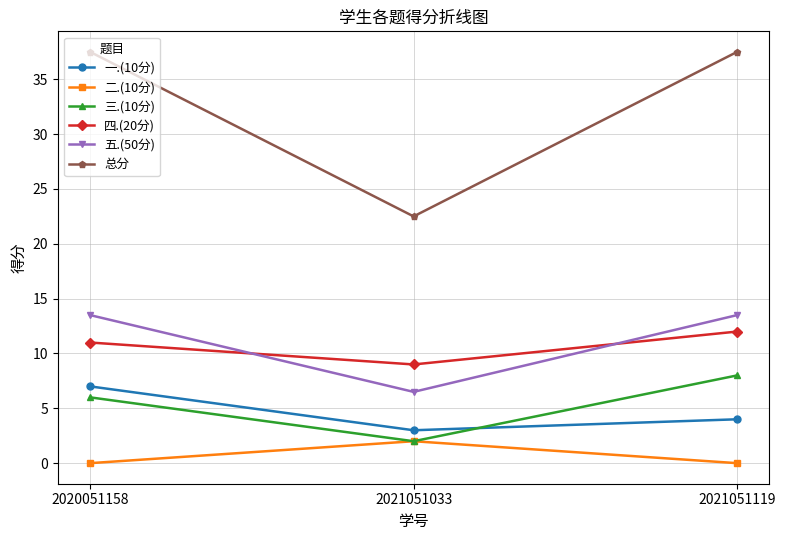

The 一.(10分) series shows 4.0 at 2021051119. True or false?

True